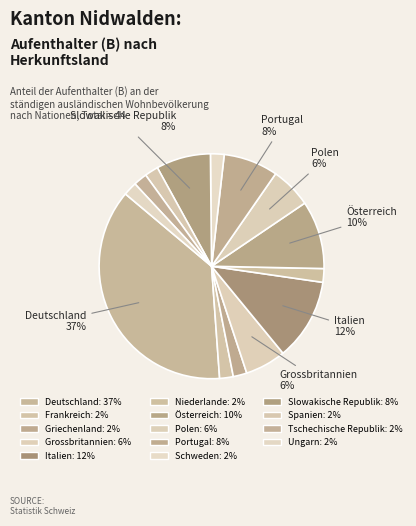

Which has a higher value, Griechenland or Frankreich?

Griechenland